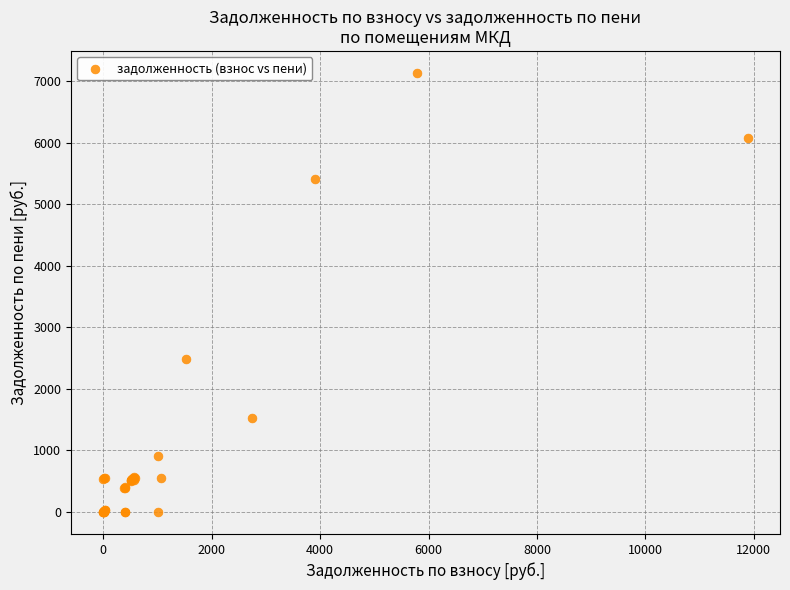

What Y value in the scatter plot is closest to 3567?

2479.4